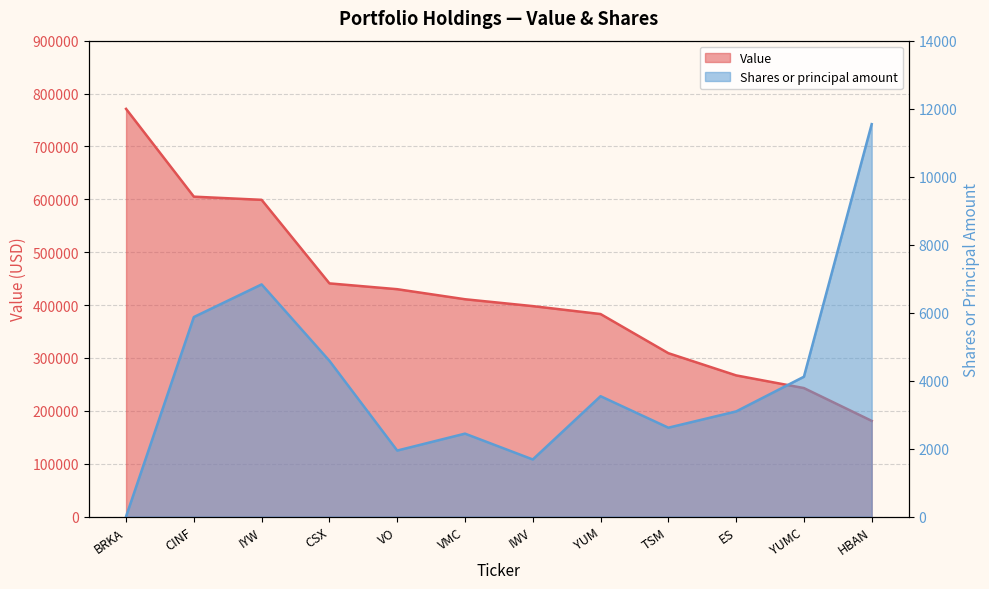

What is the value of the Value point at the 3rd from the left?

599000